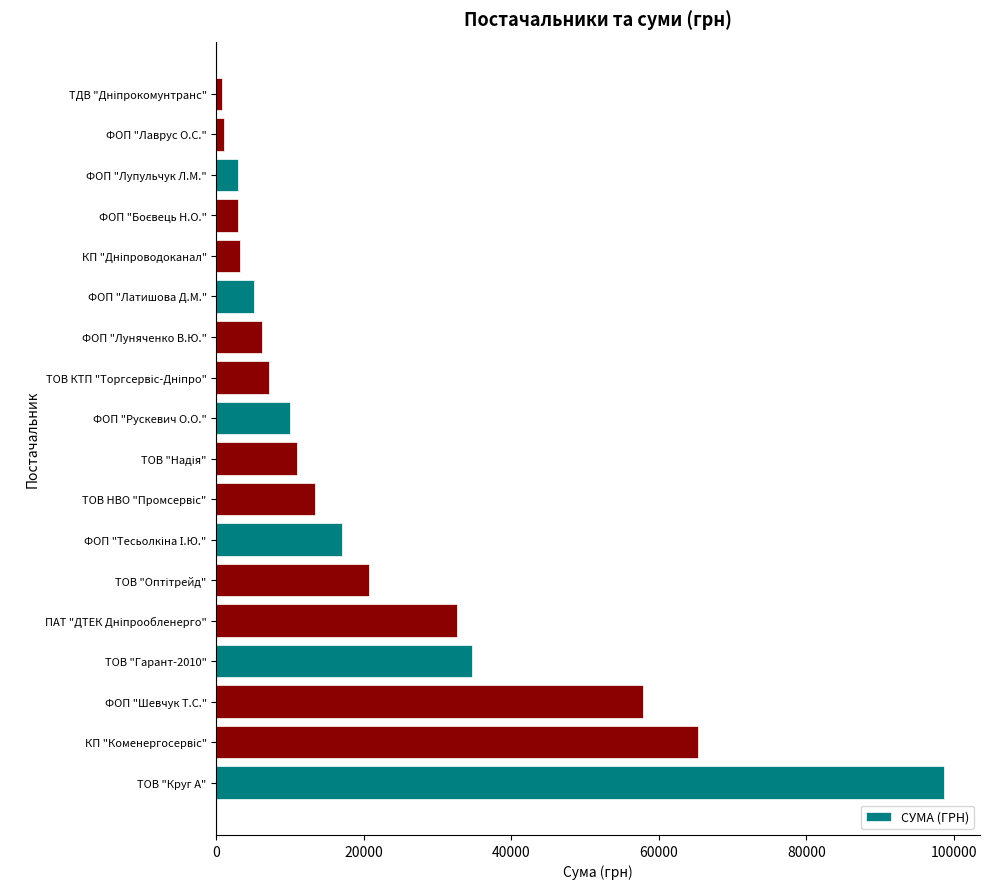

What value does the data have at ФОП "Шевчук Т.С."?

57791.0